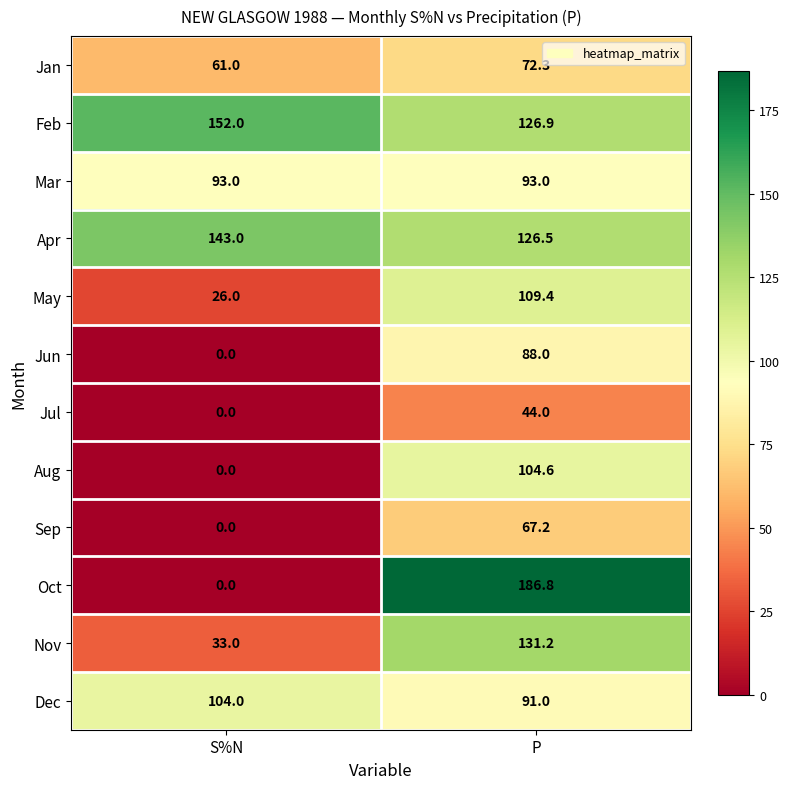

Which series has the widest spread of values?

Oct